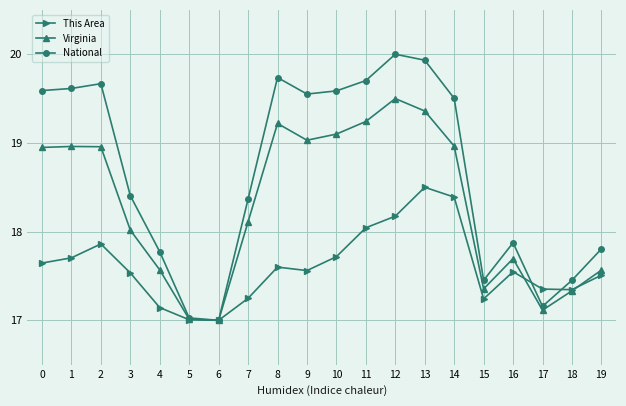

Is it true that National equals 7.6 at 1?

False